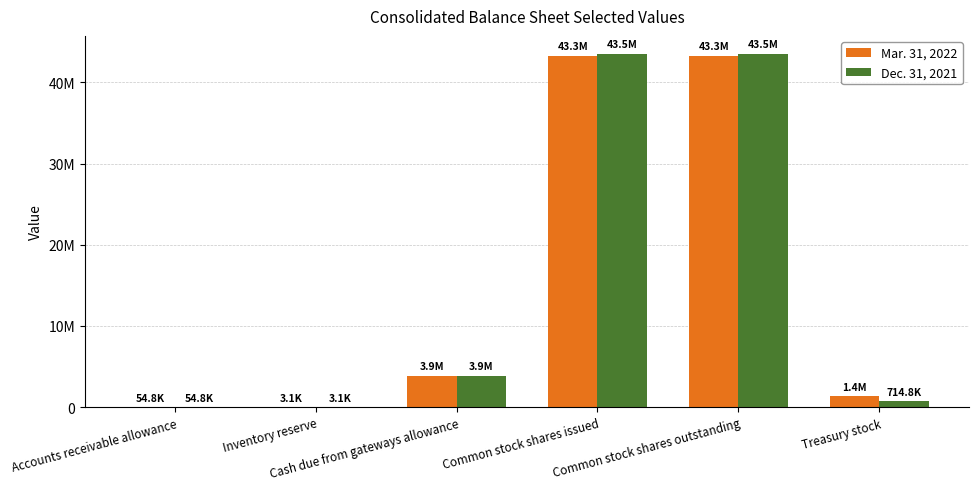

What is the sum of all Mar. 31, 2022 values?

91940604